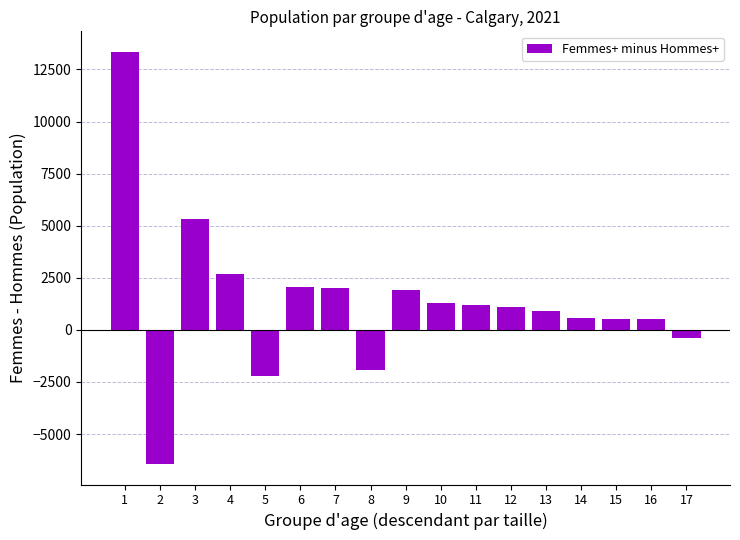

How many data points does each series have?

17